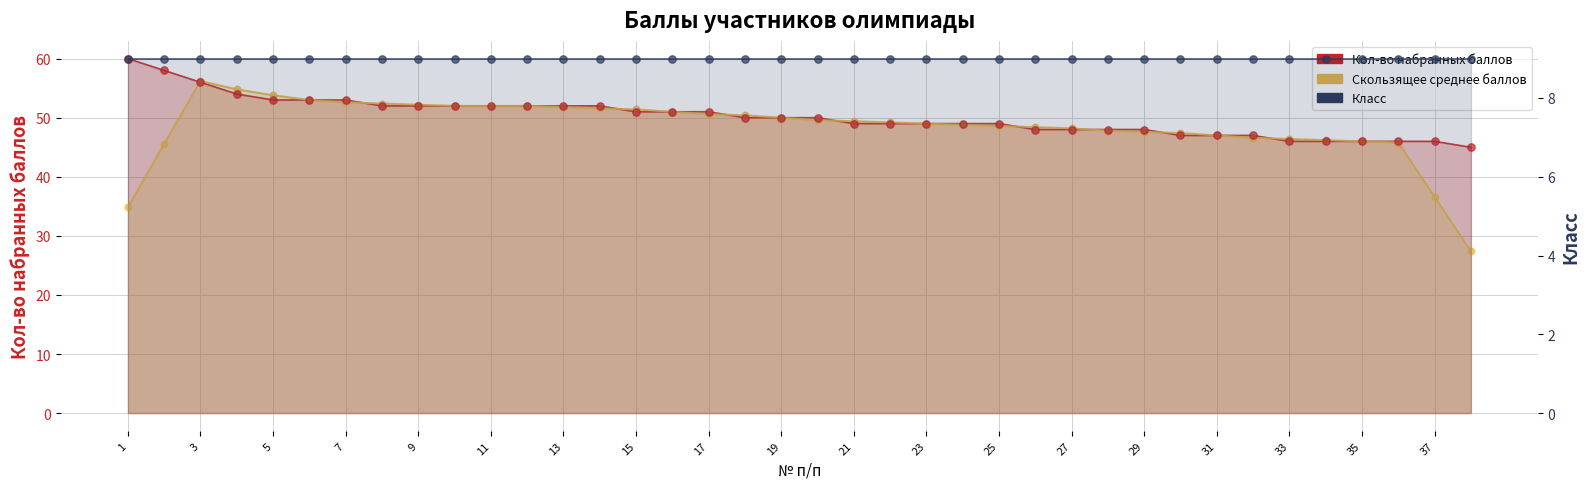

At how many categories does at least one series exceed 33?

38